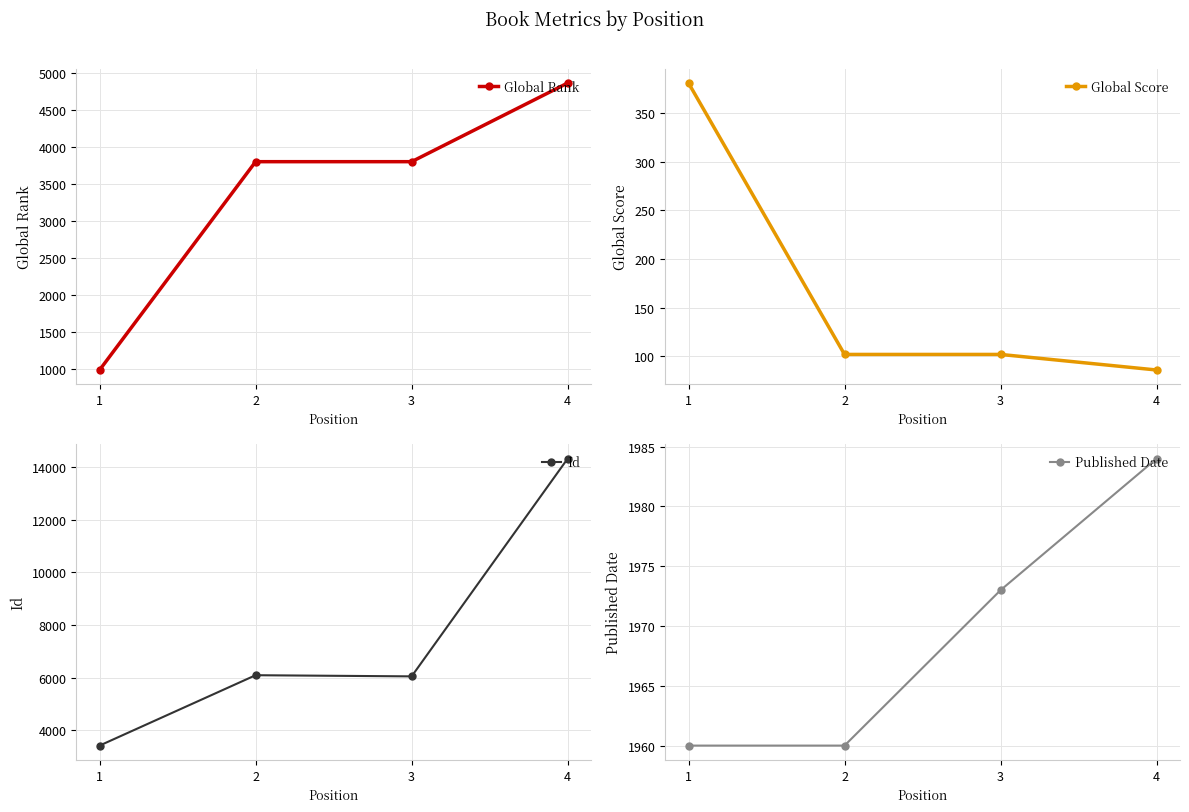

Rank the categories by Published Date value from highest to lowest.

4, 3, 1, 2